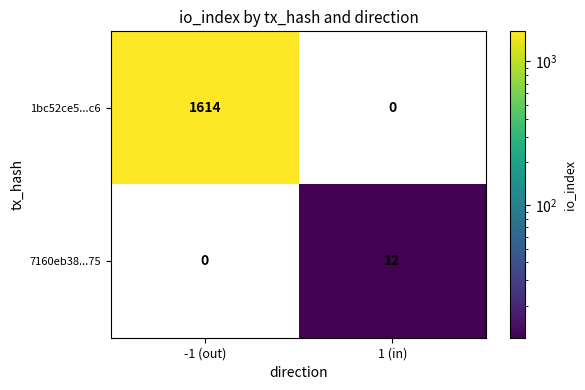

What is the sum of the 1bc52ce5...c6 values at 1 (in) and -1 (out)?

1614